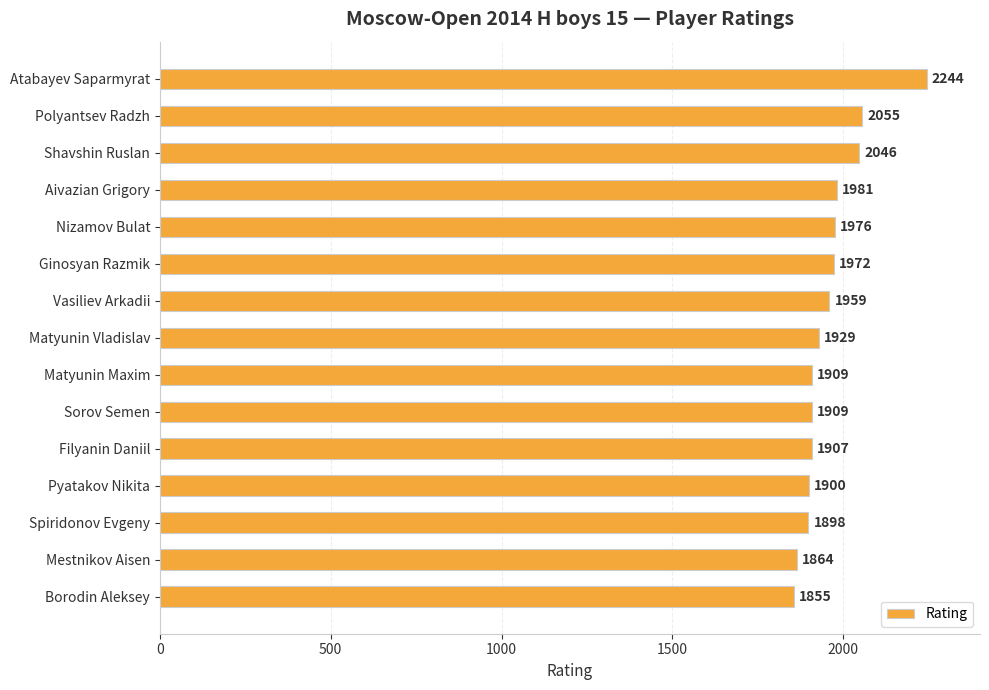

True or false: the data shows 519 at Aivazian Grigory.

False